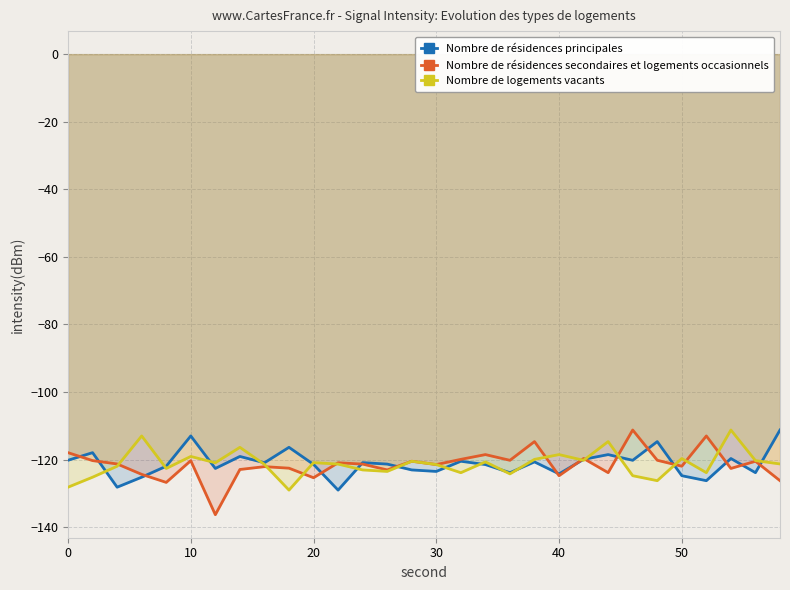

Does the chart display data point markers on the line(s)?

No